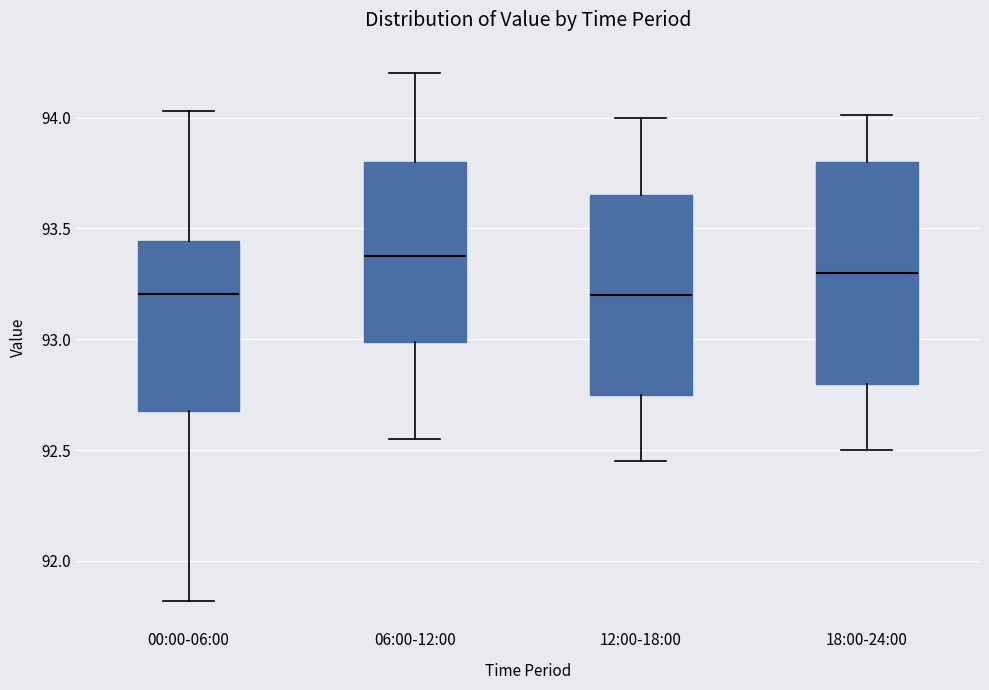

Reading left to right, transcribe this box plot: for each box, give where its median line is, the range the box spans, and where its two whiskers end, as read against the y-axis. The values are not printed on the chart, so give them approximately, as read against the axis.

00:00-06:00: median 93.20, box 92.70 to 93.45, whiskers 91.80 to 94.05
06:00-12:00: median 93.40, box 93.00 to 93.80, whiskers 92.55 to 94.20
12:00-18:00: median 93.20, box 92.75 to 93.65, whiskers 92.45 to 94.00
18:00-24:00: median 93.30, box 92.80 to 93.80, whiskers 92.50 to 94.00